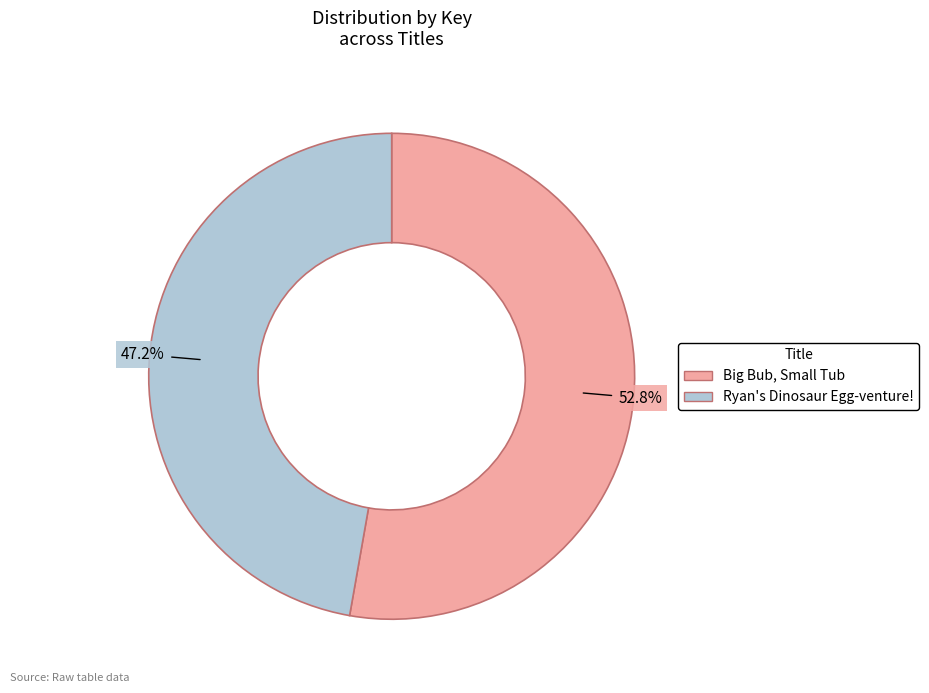

Approximately how many times larger is the value at Big Bub, Small Tub compared to Ryan's Dinosaur Egg-venture!?

1.1